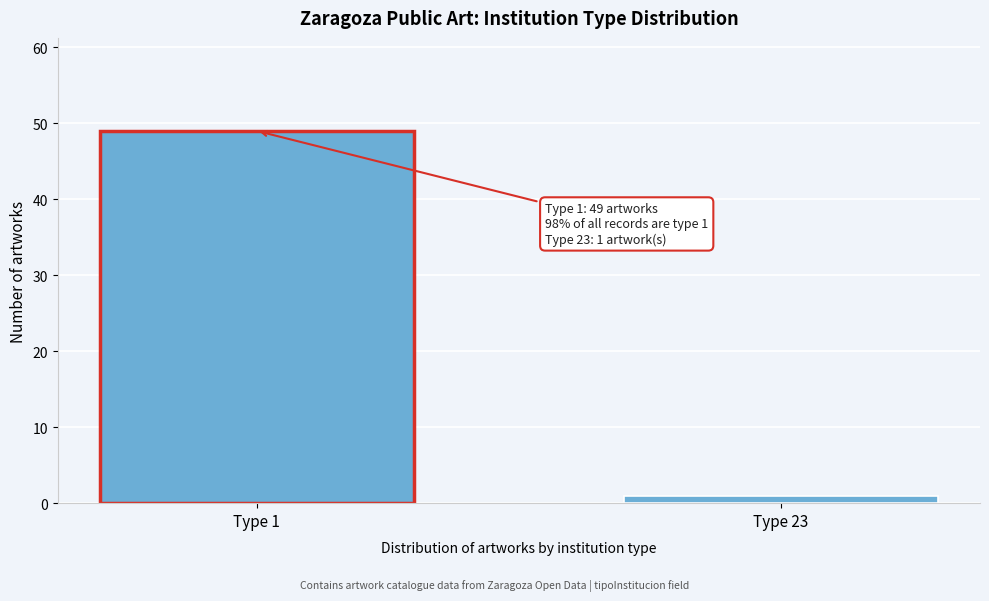

Reading right to left, list all the values displayed in this chart.

1	49